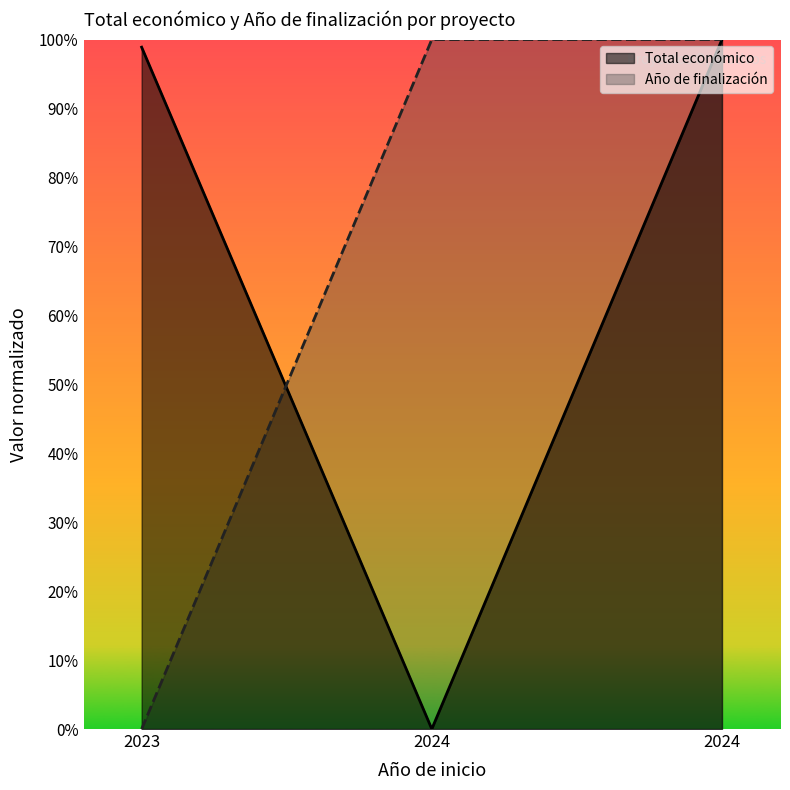

Does the chart have visible grid lines?

No